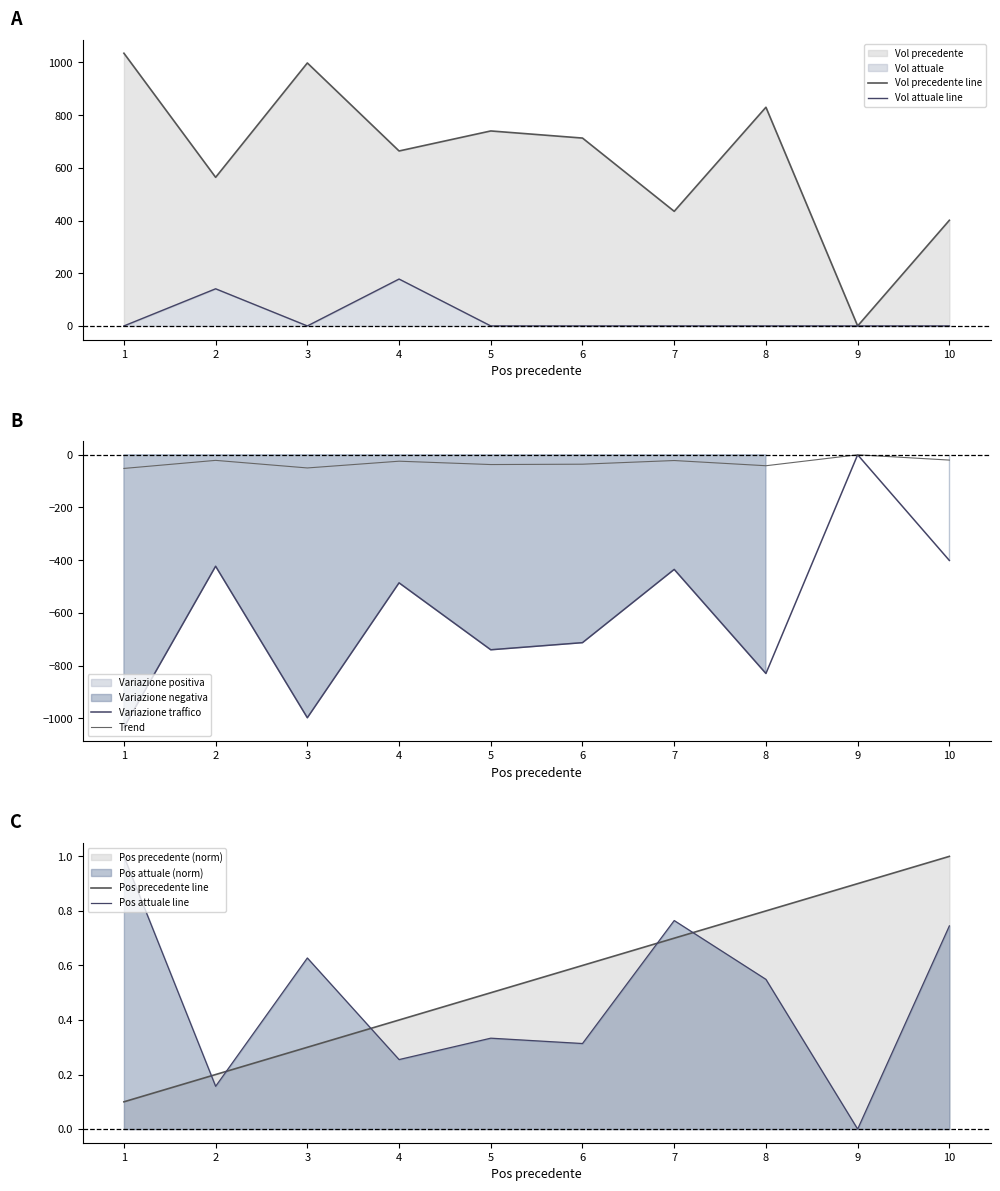

Rank the series at 7 from lowest to highest value.

Variazione traffico, Trend, Vol attuale line, Pos precedente line, Pos attuale line, Vol precedente line